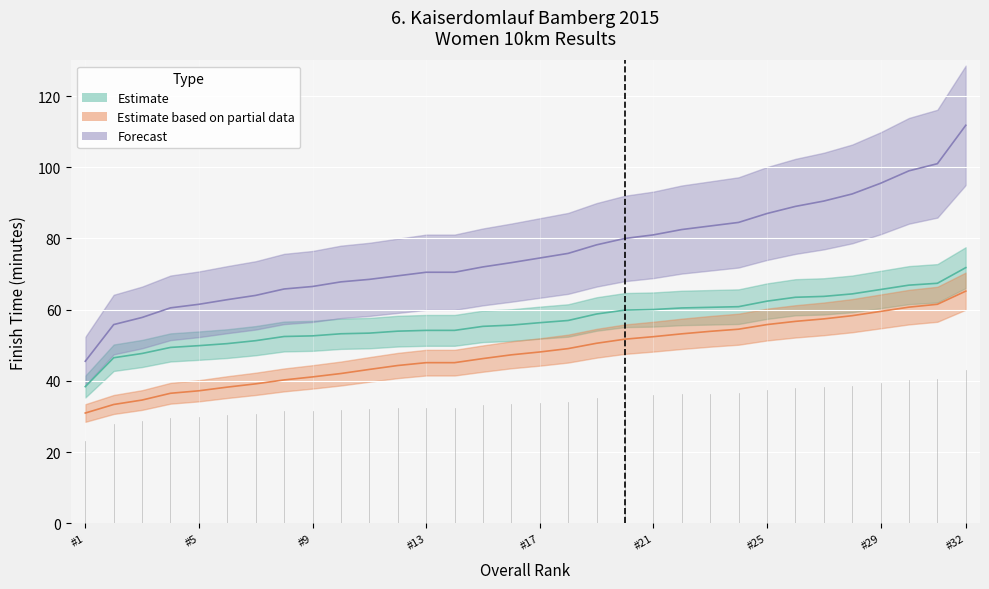

Rank the series at 2 from highest to lowest value.

Forecast, Estimate, Estimate_partial